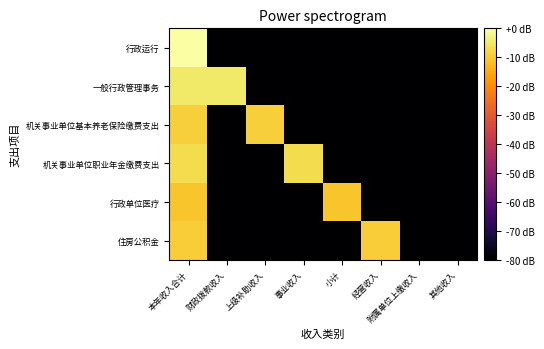

Count the number of data series in this chart.

6